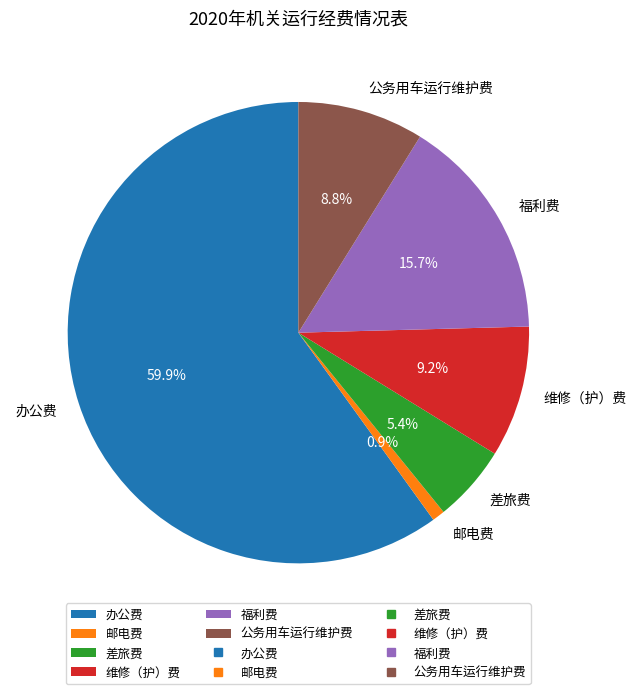

Is the sum of 差旅费 and 邮电费 greater than half?

No